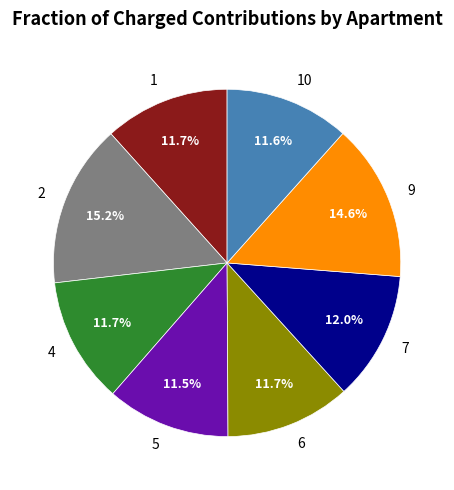

How many slices are in this pie chart?

8